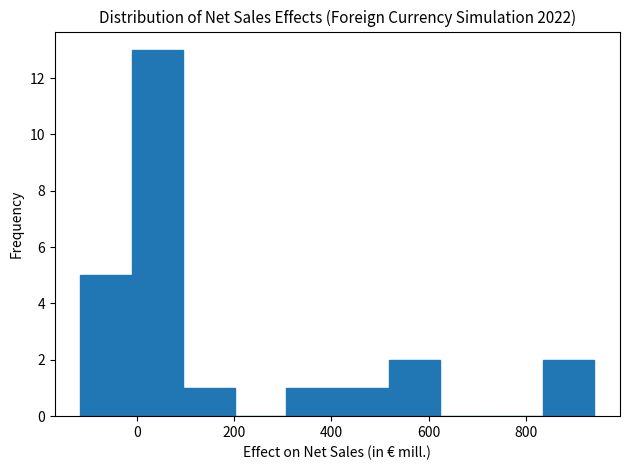

Reading left to right, list every bar in this chart as the range it spans on the x-axis followed by its height. Neither the bar edges nor the heights are printed on the chart, so give them approximately, as read against the axes.

-120 to -20: 5
-20 to 100: 13
100 to 200: 1
200 to 300: 0
300 to 420: 1
420 to 520: 1
520 to 620: 2
620 to 720: 0
720 to 840: 0
840 to 940: 2